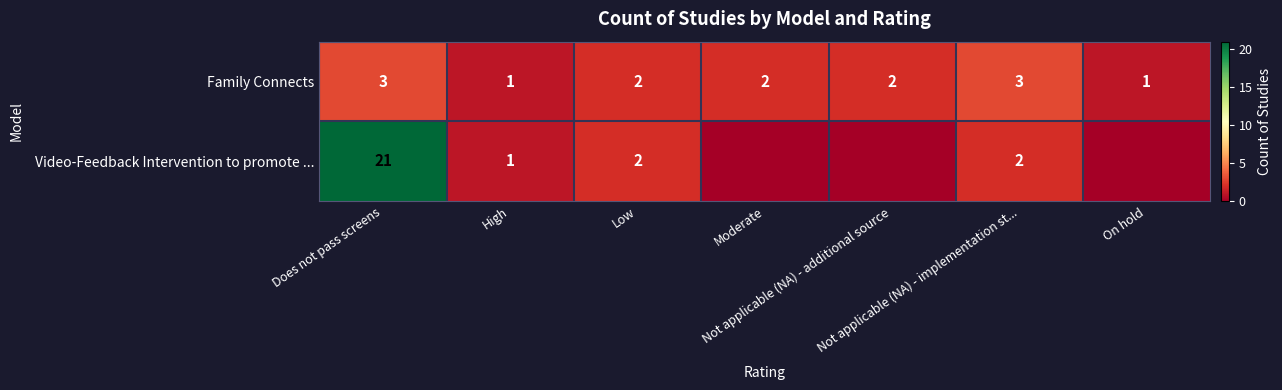

What is the sum of all Family Connects values?

14